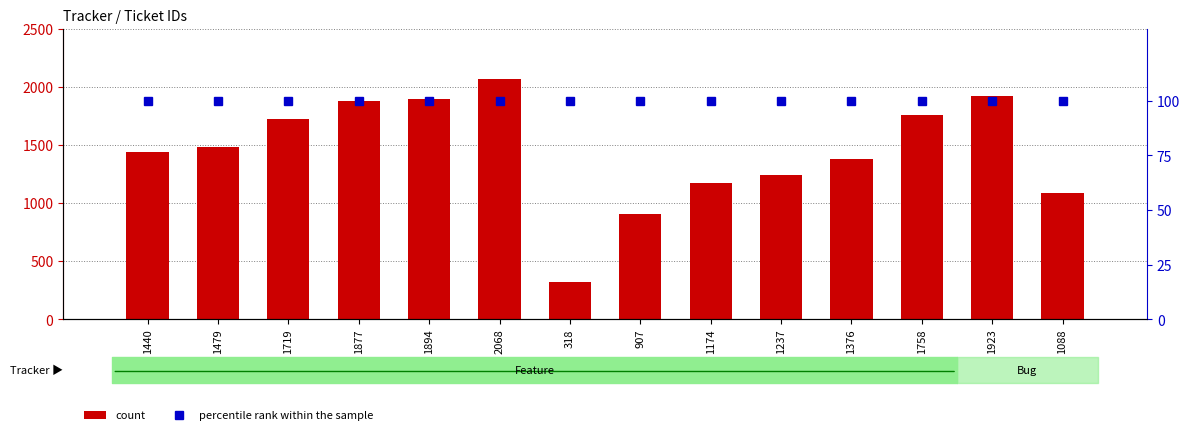

Which series has the largest total across all categories?

count